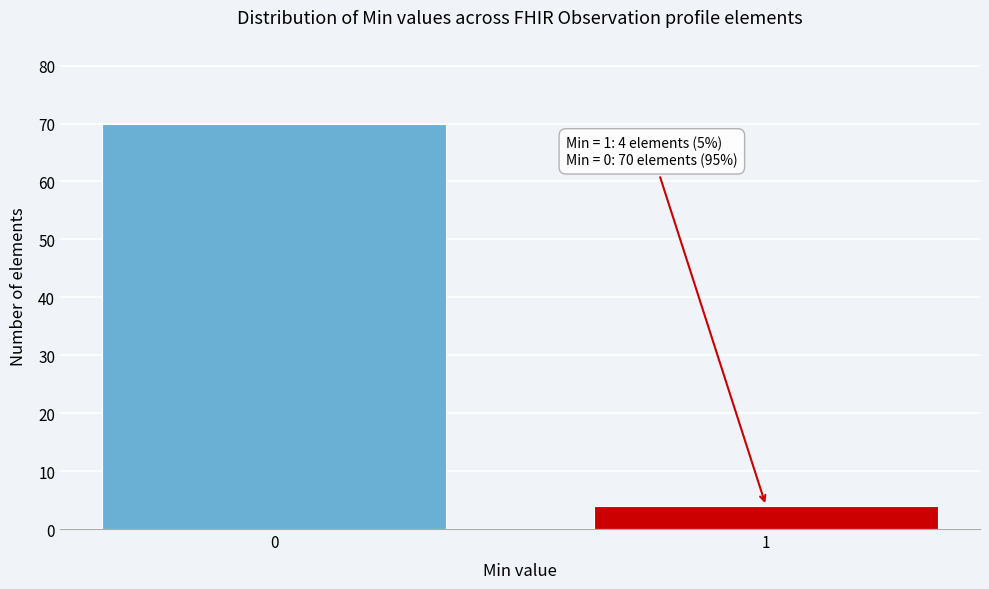

Reading right to left, transcribe all the data shown in this chart.

4	70